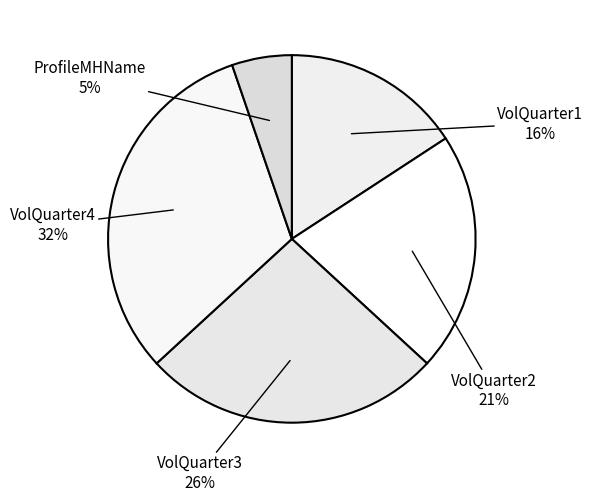

Count the number of slices in the pie.

5